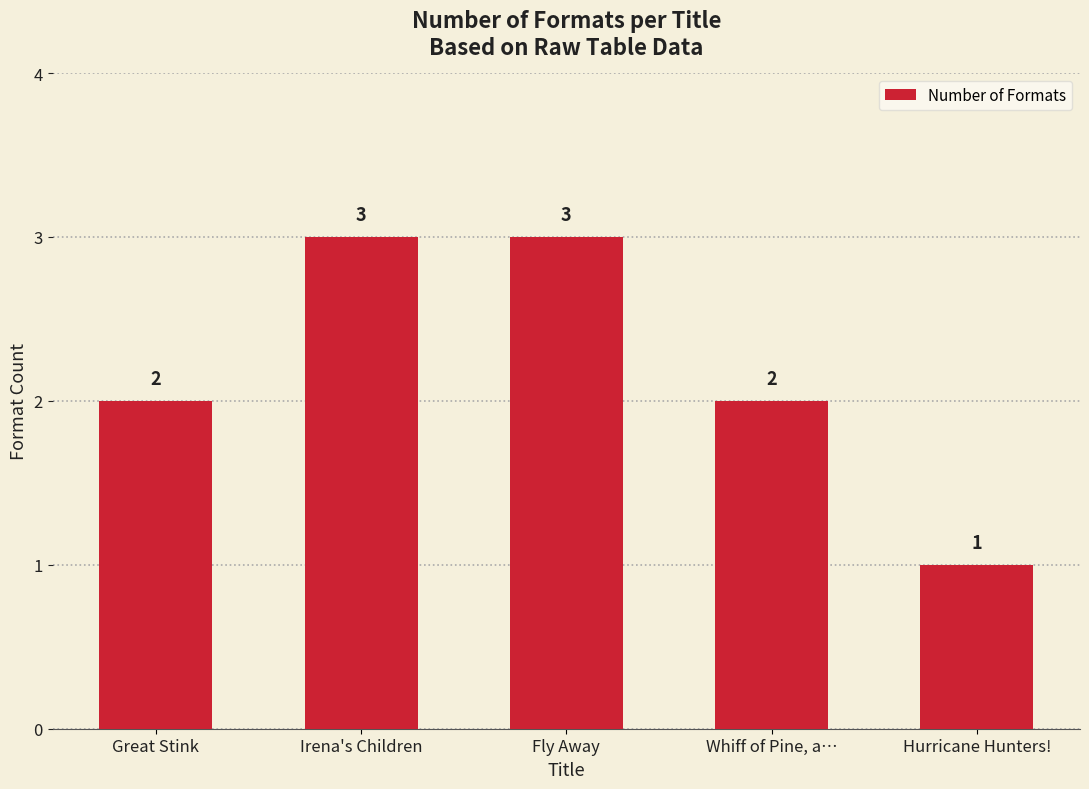

How many values are between 2 and 3?

4